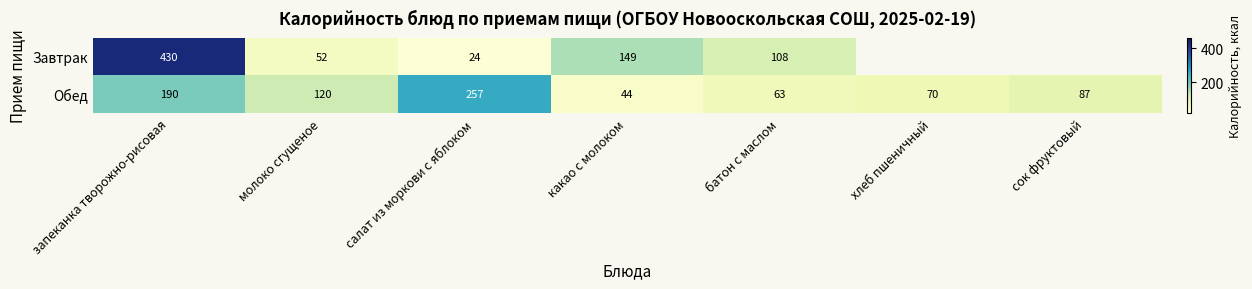

Where does the Обед series first go above 87?

запеканка творожно-рисовая